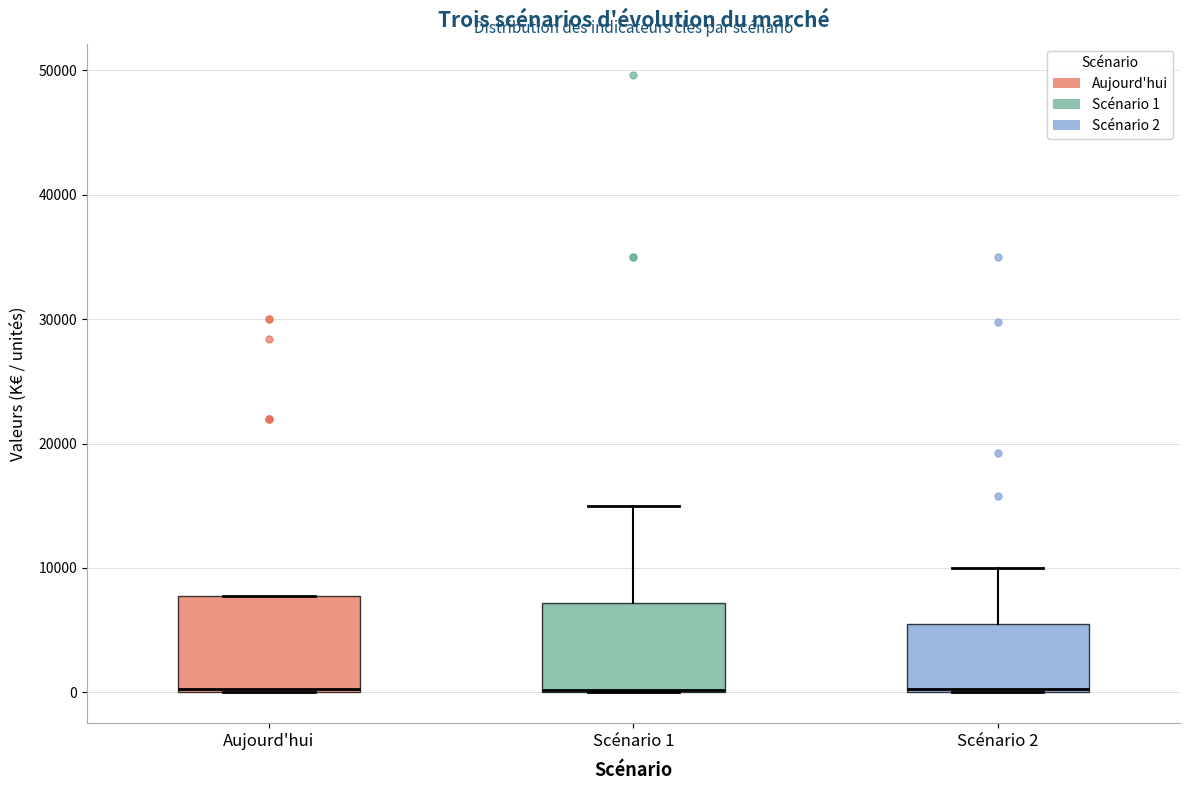

Reading left to right, read every box against the y-axis: the position of its median line, the range the box covers, and the ends of its whiskers. The values are not printed on the chart, so give them approximately, as read against the axis.

Aujourd'hui: median 0, box 0 to 8000, whiskers 0 to 8000
Scénario 1: median 0 (drawn on the box's lower edge), box 0 to 7000, whiskers 0 to 15000
Scénario 2: median 0, box 0 to 5000, whiskers 0 to 10000